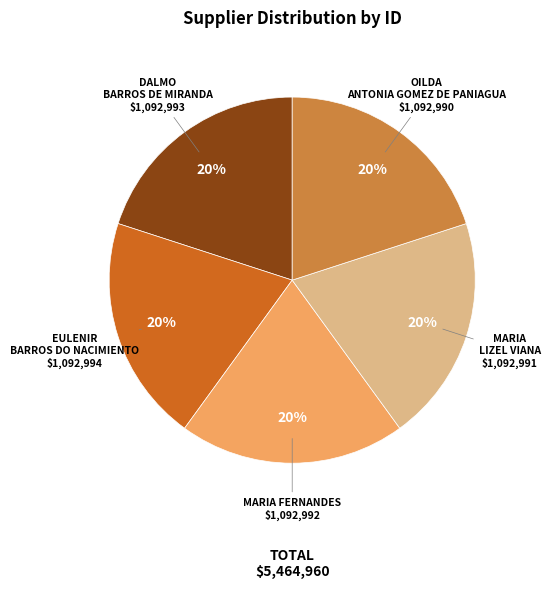

To the nearest percent, what percentage of the pie is MARIA FERNANDES?

20%